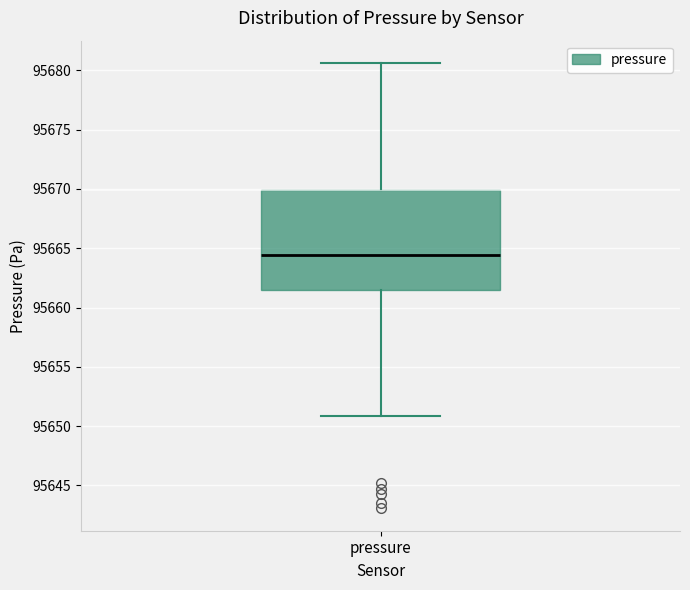

Where does the median line of the box for pressure sit on the y-axis? The values are not printed on the chart, so give them approximately, as read against the axis.

95664.5